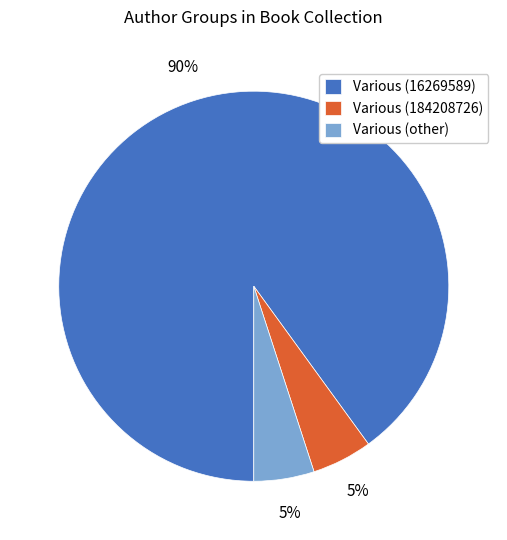

Which category accounts for the majority?

Various (16269589)